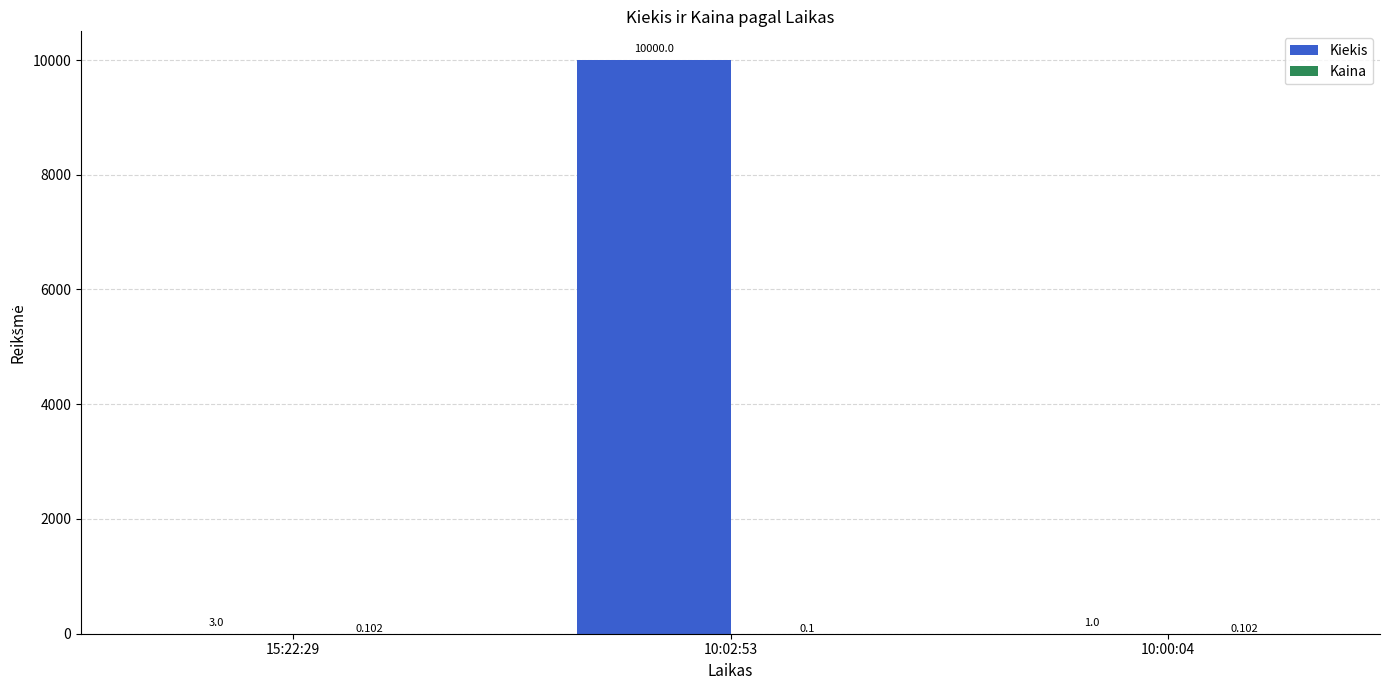

Which series has the largest total across all categories?

Kiekis